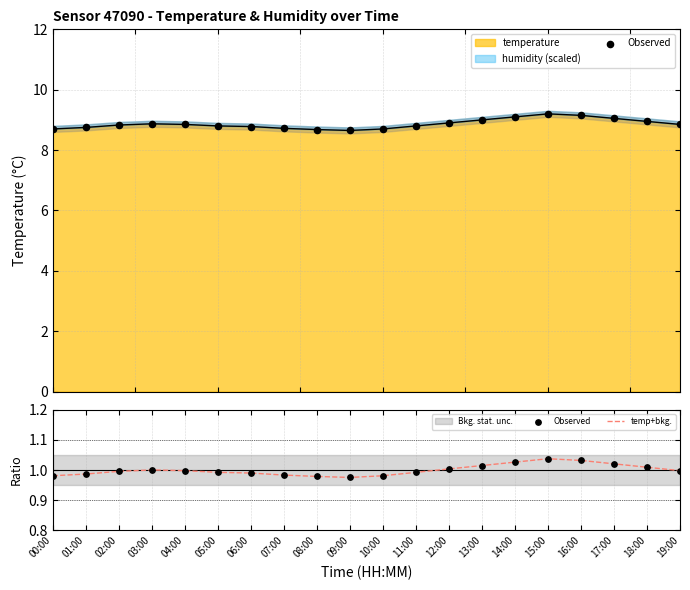

What is the minimum value for temperature?

8.7